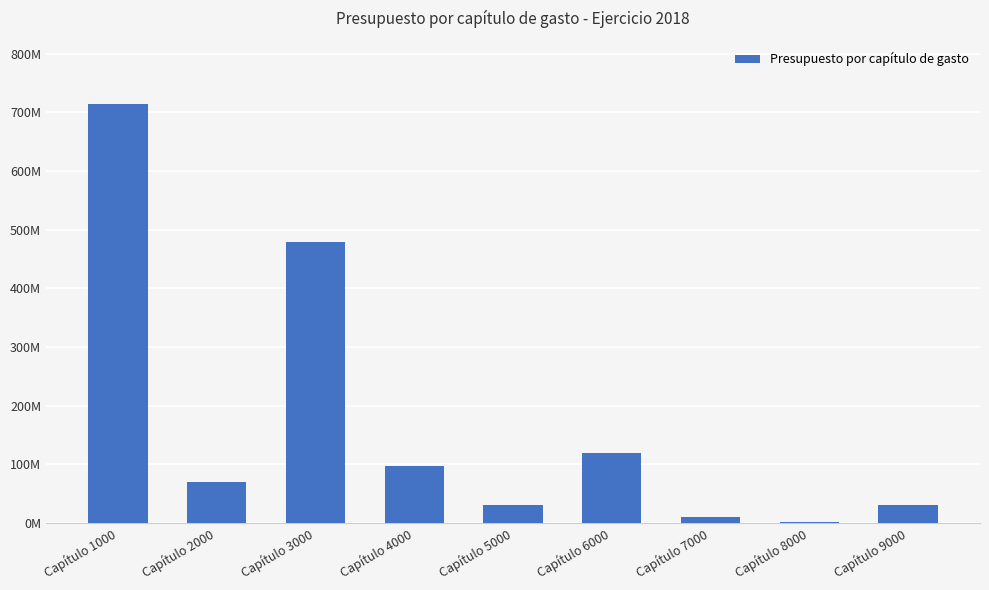

Which label corresponds to the largest value in the chart?

Capítulo 1000